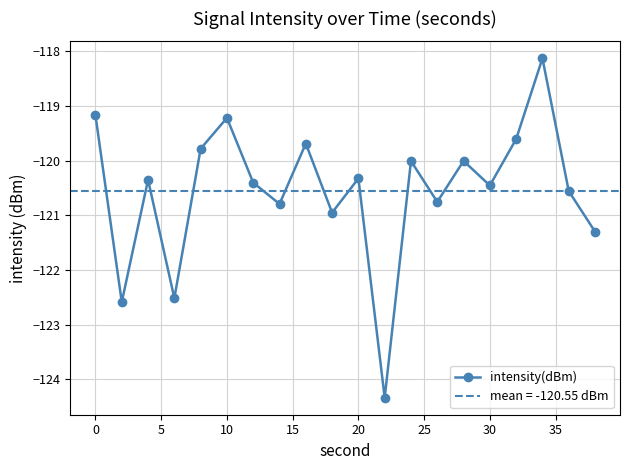

What is the maximum value for intensity(dBm)?

-118.1